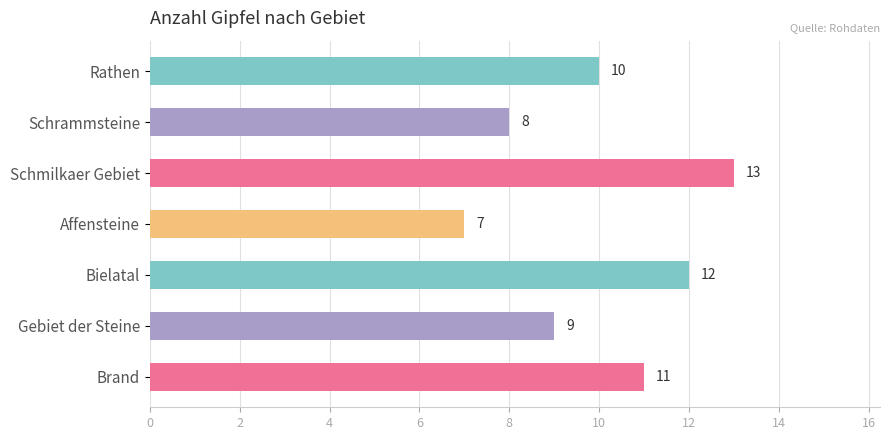

Reading top to bottom, extract all data points from this chart.

10	8	13	7	12	9	11